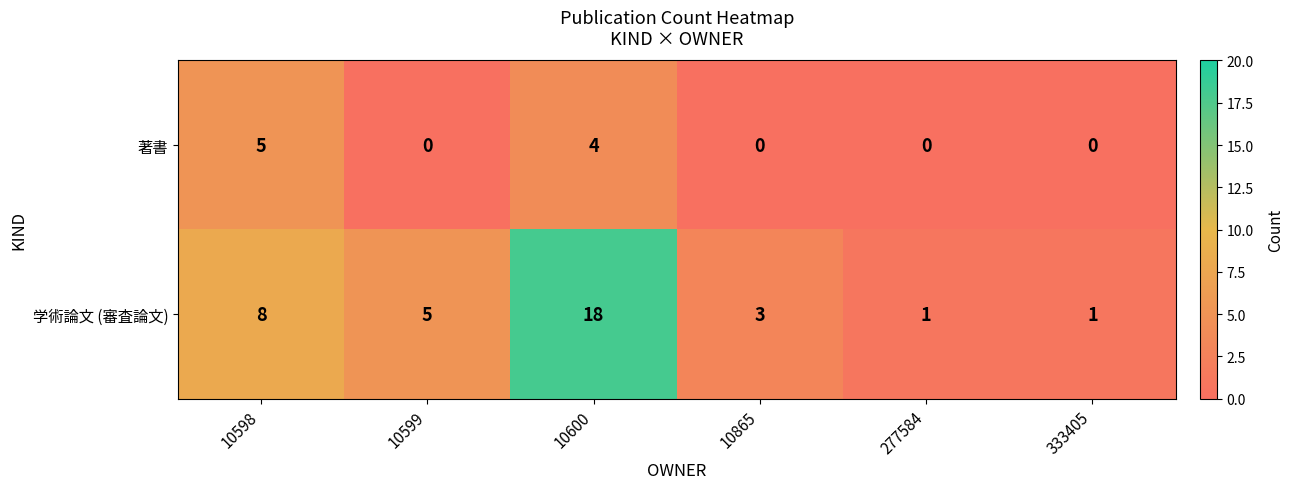

Reading left to right, transcribe all the data shown in this chart.

著書: 5	0	4	0	0	0
学術論文 (審査論文): 8	5	18	3	1	1